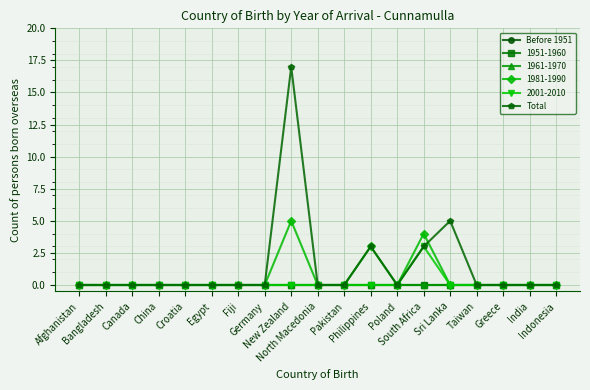

Is it true that Total equals 3 at South Africa?

True